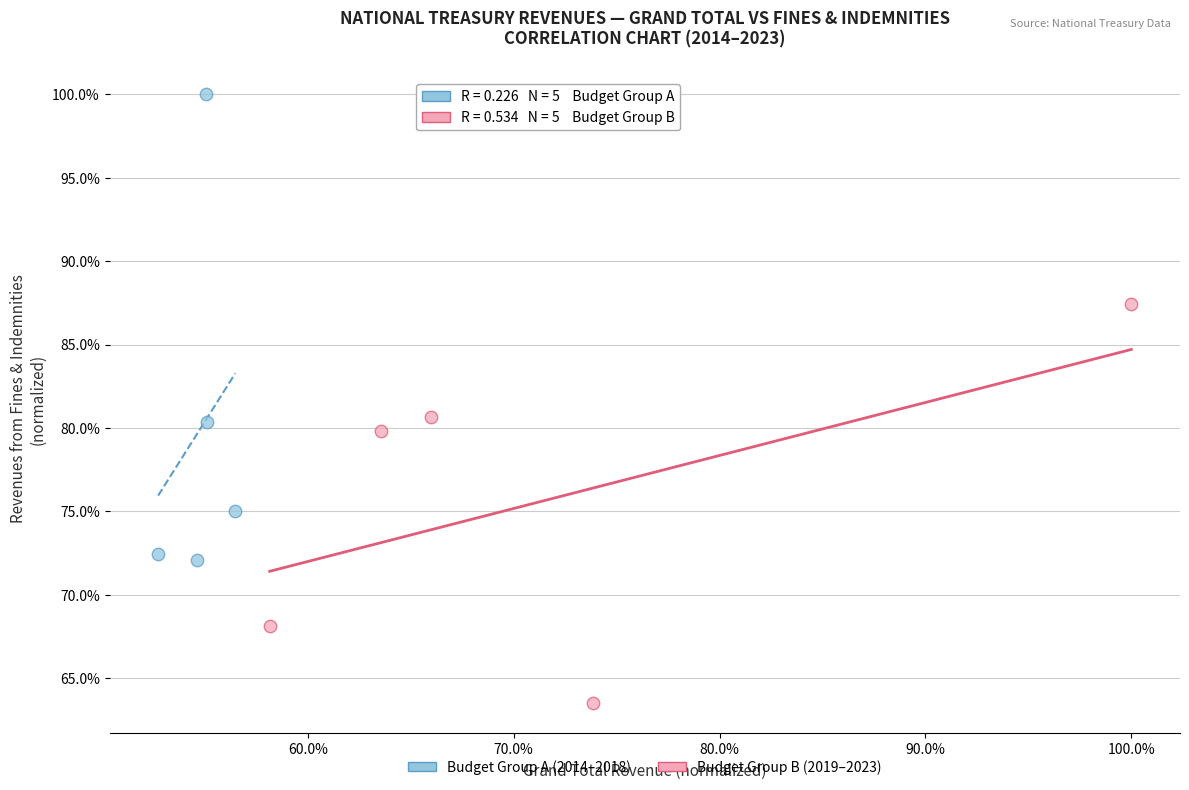

What are all the series names shown in the legend?

Budget Group A (2014–2018), Budget Group B (2019–2023)